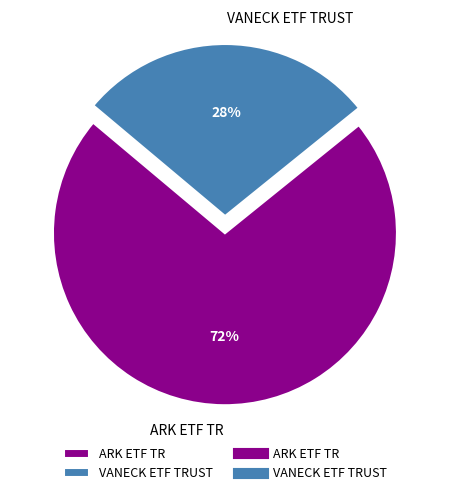

To the nearest percent, what is the difference between the ARK ETF TR and VANECK ETF TRUST slice percentages?

44%